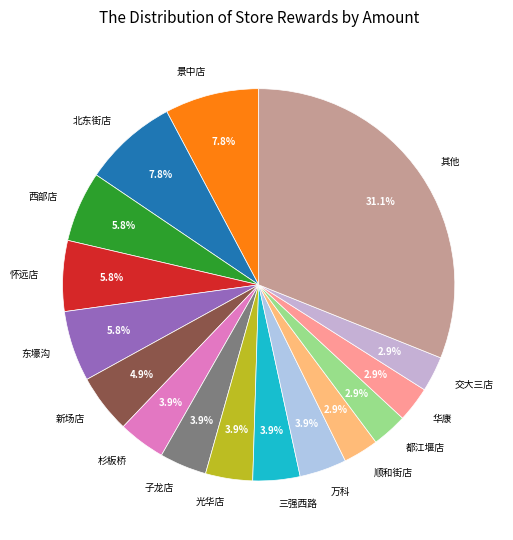

To the nearest percent, what is the difference between the largest and smallest slice percentages?

28%